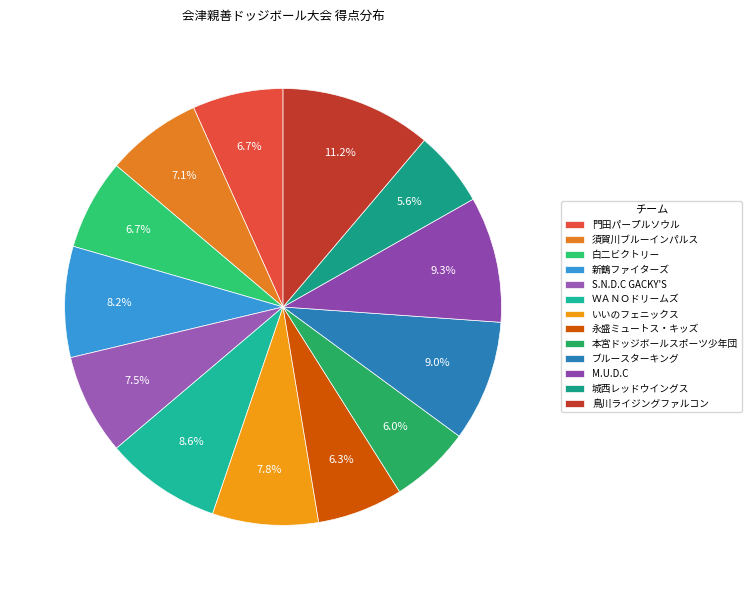

Is it true that 白二ビクトリー is 1% of the pie?

False